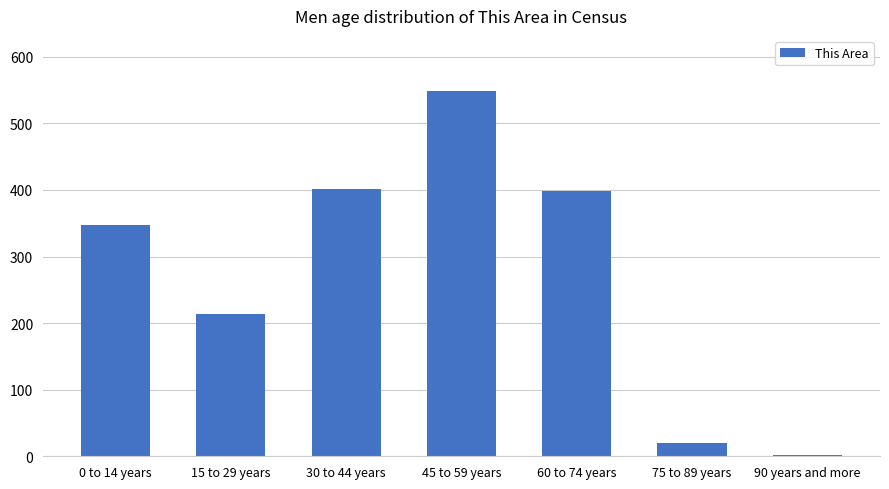

What is the ratio of the value at 45 to 59 years to the value at 75 to 89 years?

27.4